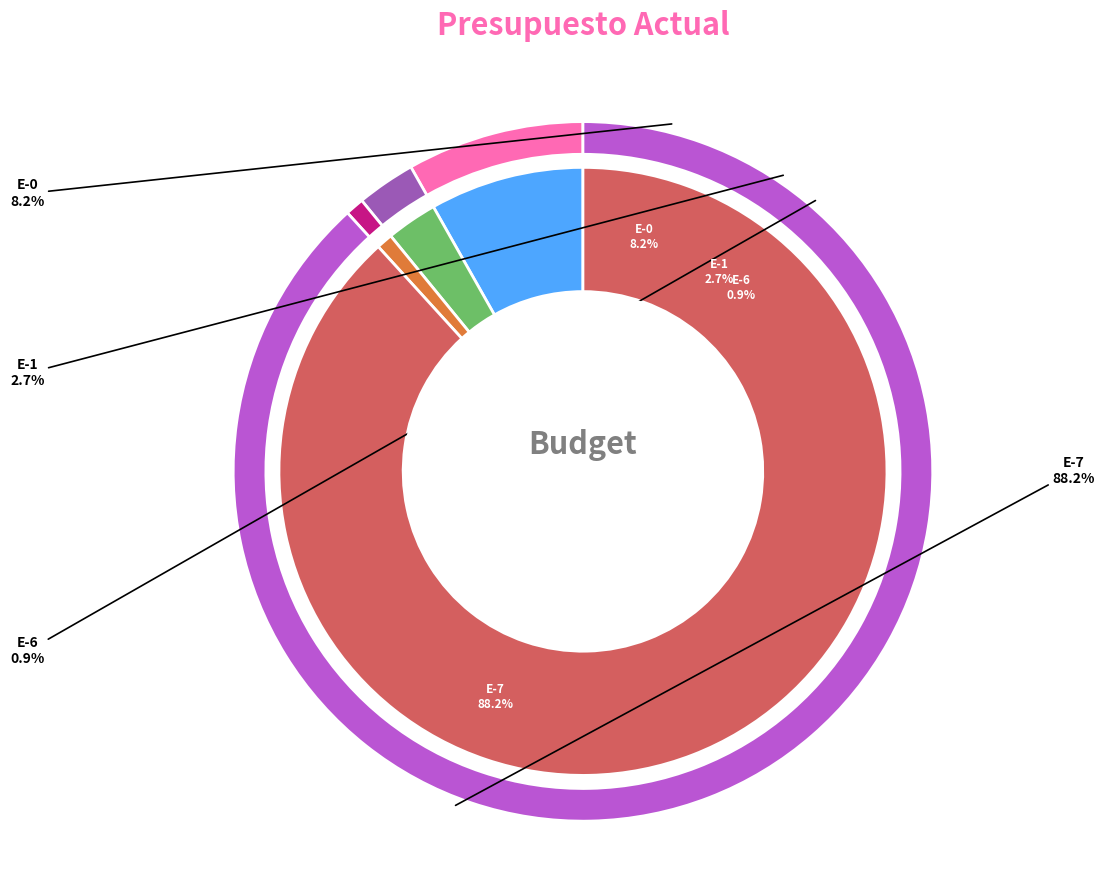

Rank the categories by value from highest to lowest.

E-7, E-0, E-1, E-6